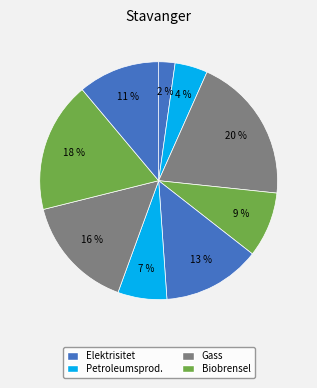

How many segments does this pie chart have?

9